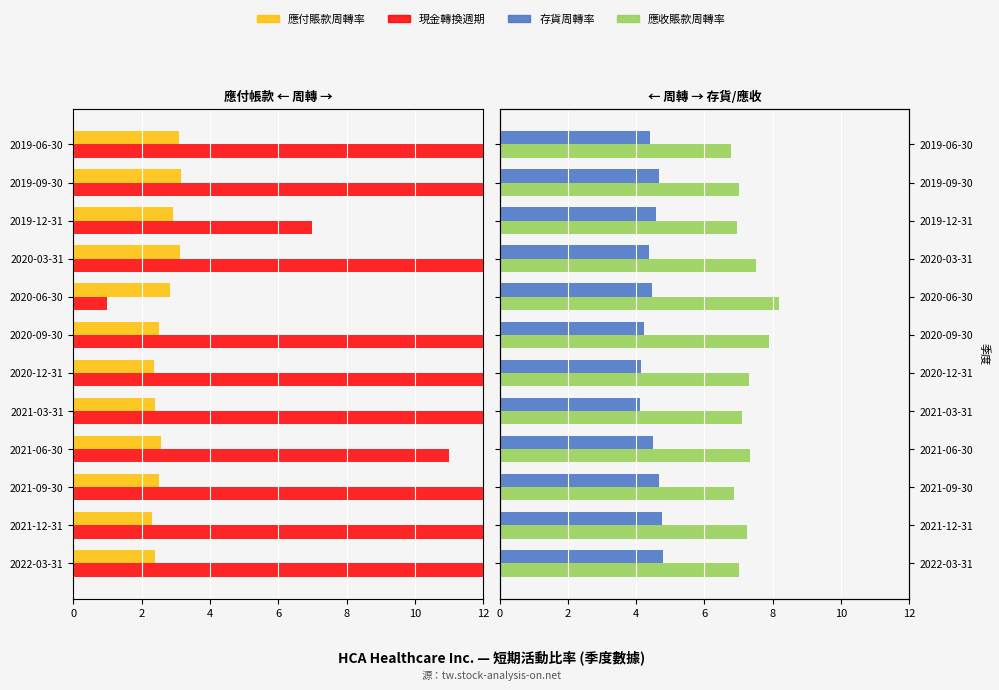

Which has a higher value, 2019-09-30 or 2019-12-31?

2019-12-31